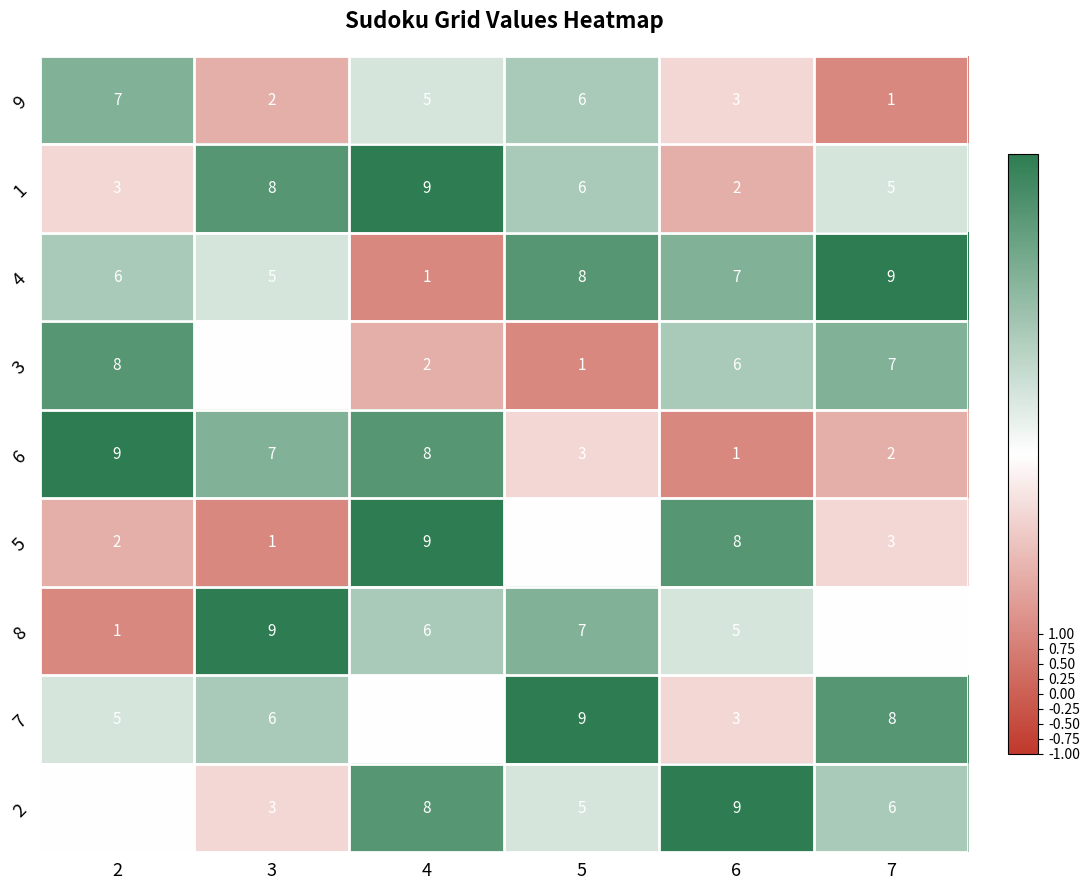

Which series changed the most between 2 and 4?

5